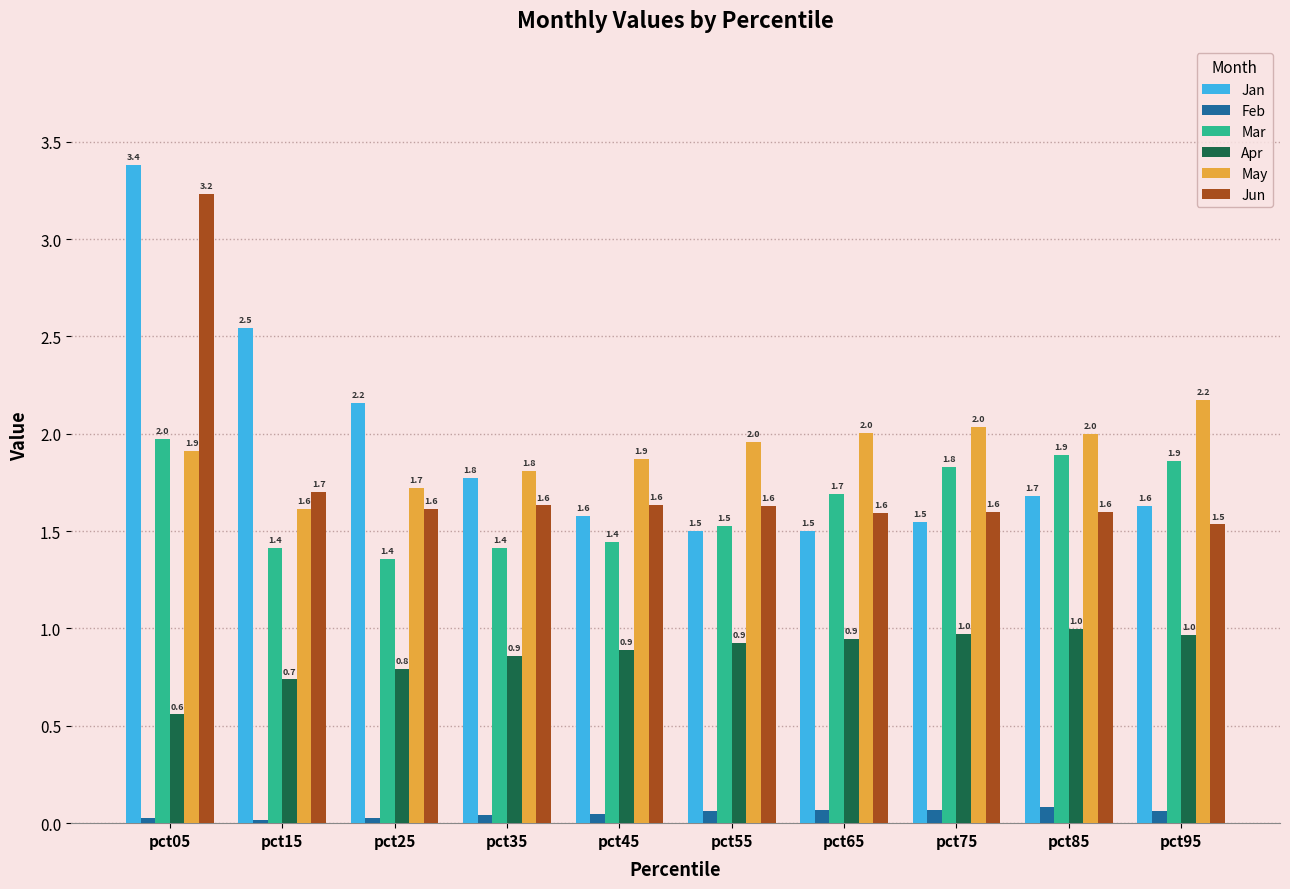

What is the value of the Mar bar at the 4th from the left?

1.4